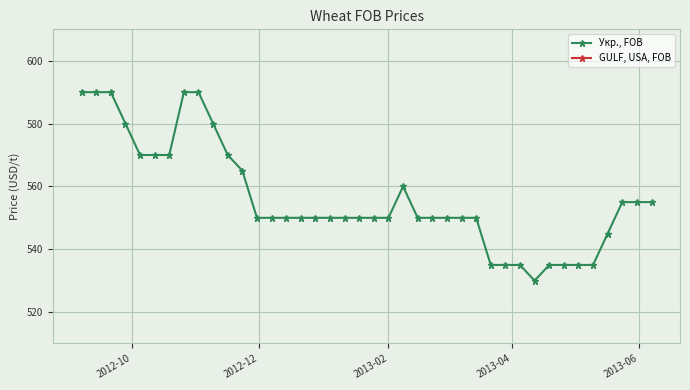

What is the minimum value shown in the chart?

530